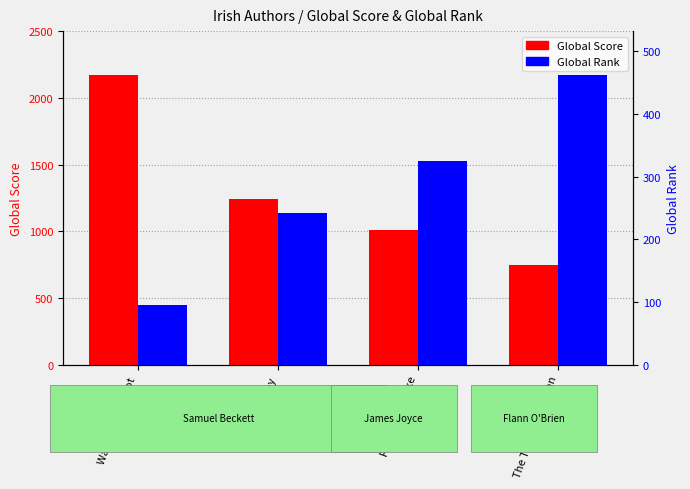

At which label is Global Rank closest to 279?

Molloy